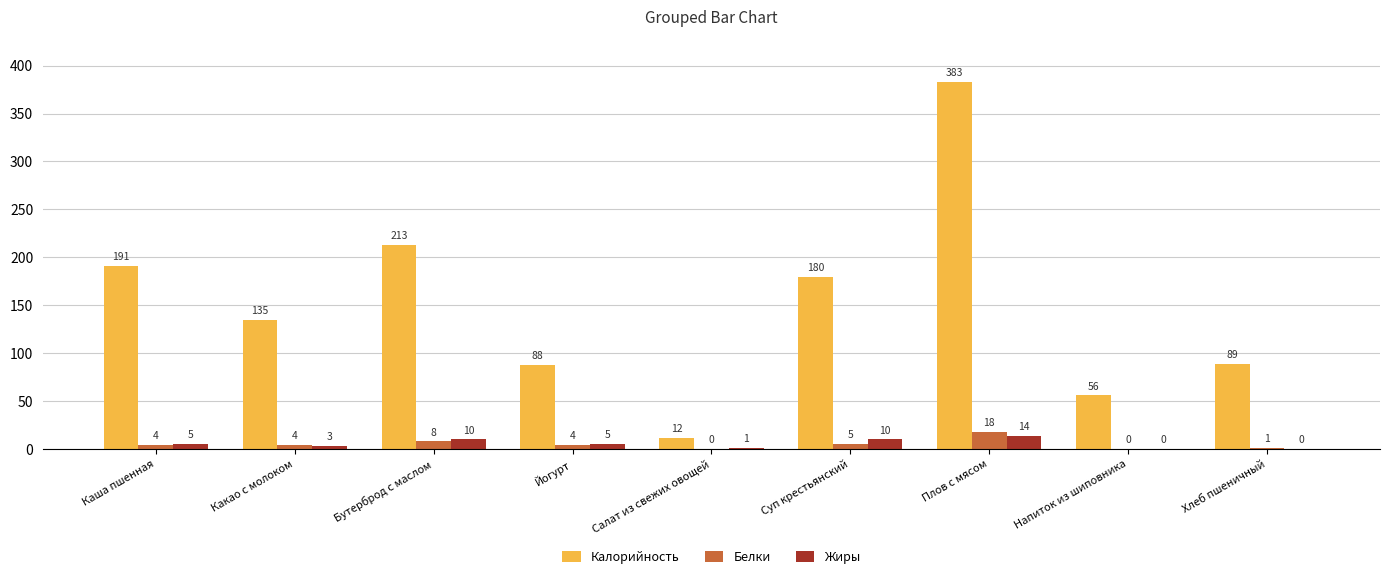

Does the chart contain stacked bars?

No